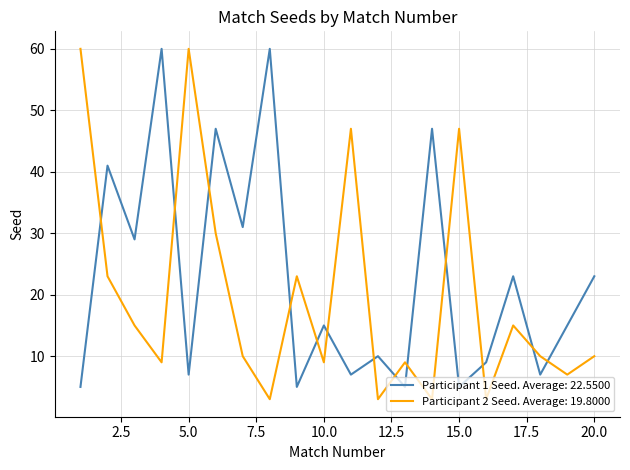

What is the smallest value displayed?

3